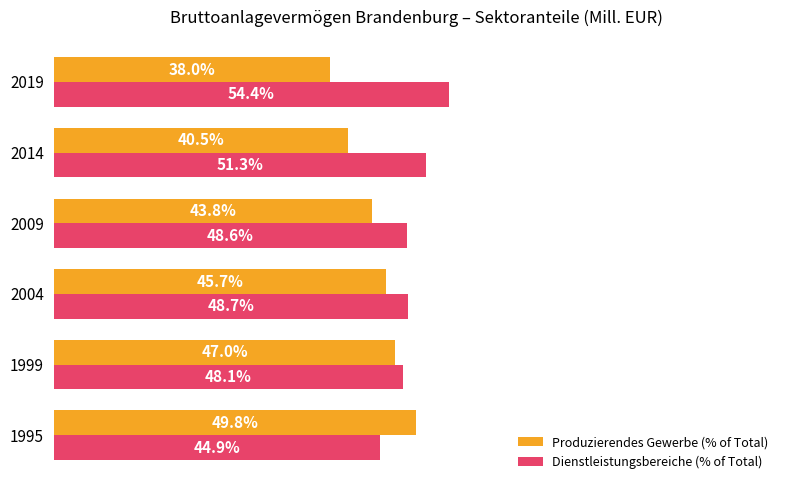

Which series has the largest total across all categories?

Dienstleistungsbereiche (% of Total)